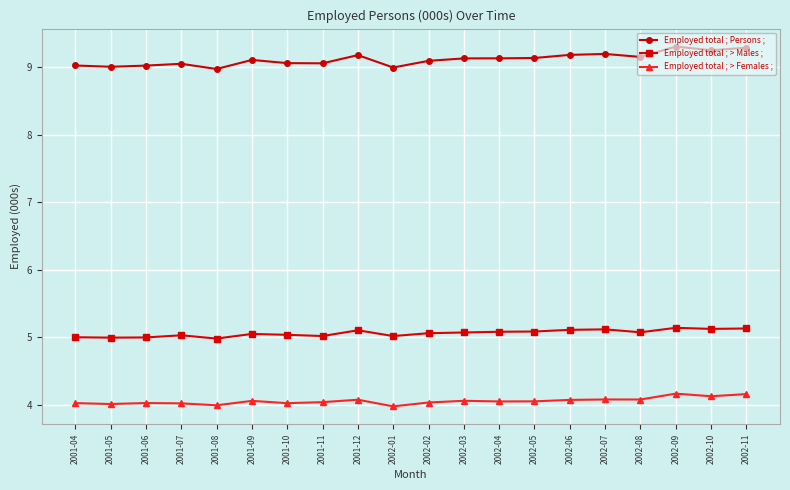

How many lines are shown in the chart?

3